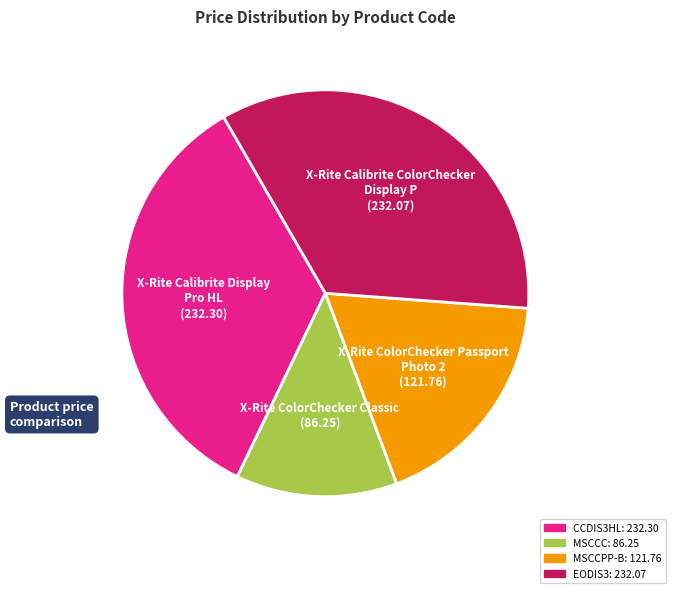

The EODIS3 slice represents 41% of the pie. True or false?

False